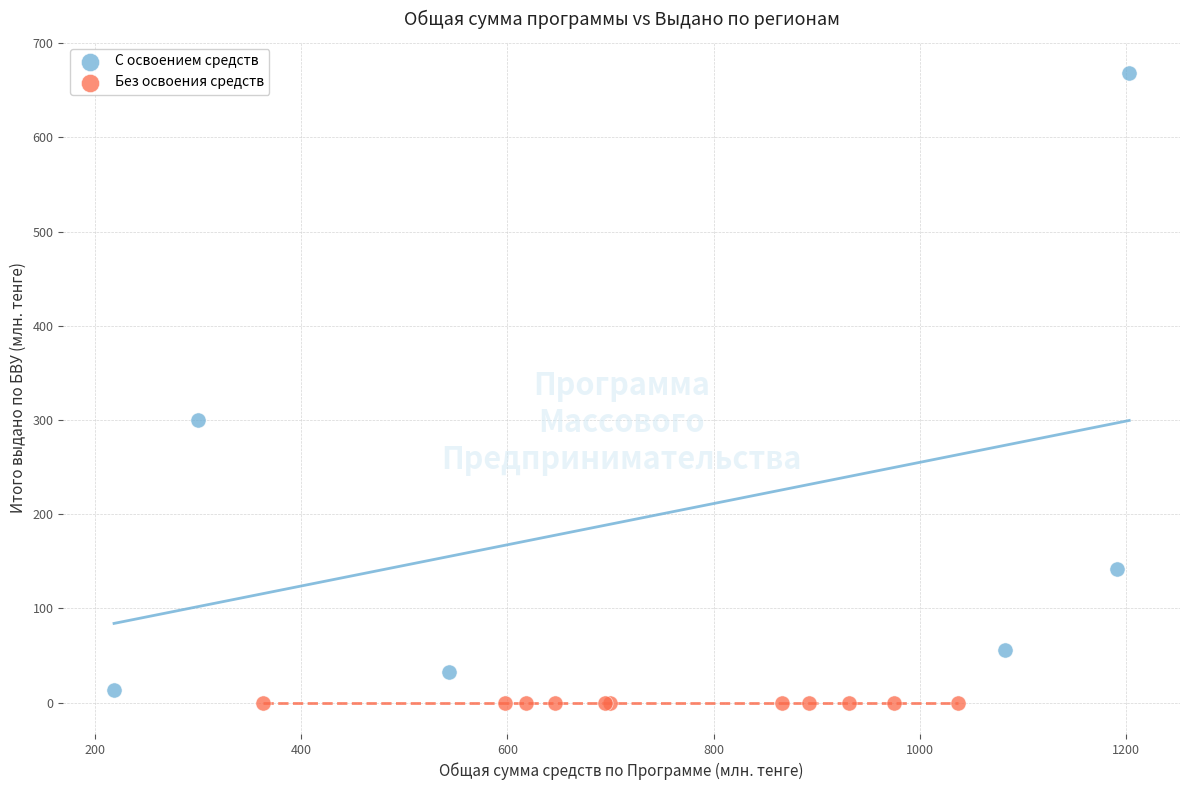

What are all the series names shown in the legend?

С освоением средств, Без освоения средств